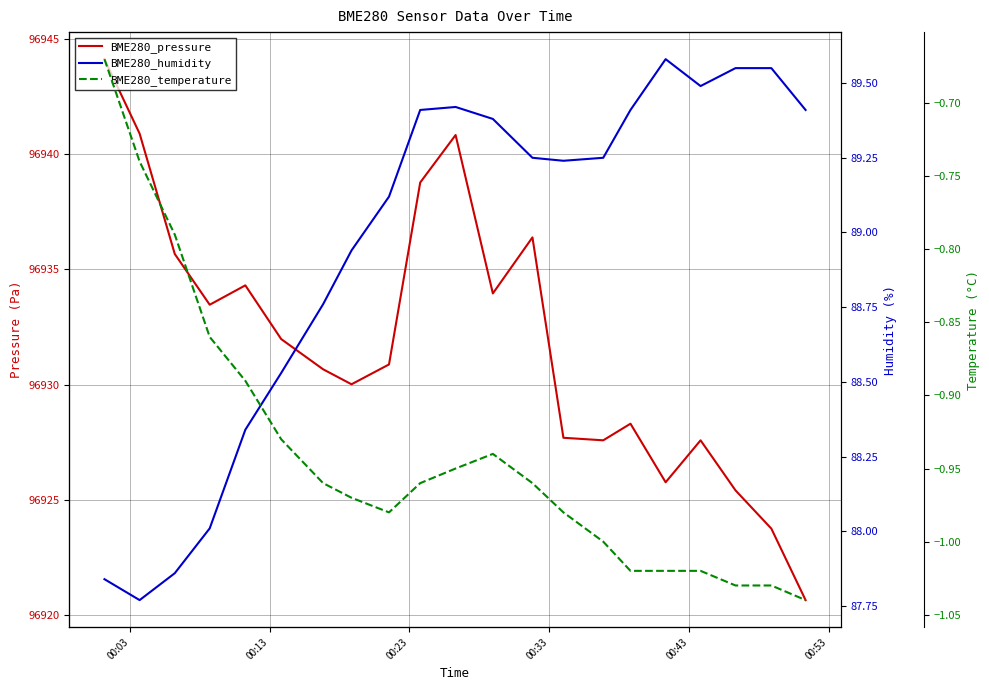

What is the minimum value for BME280_humidity?

87.8